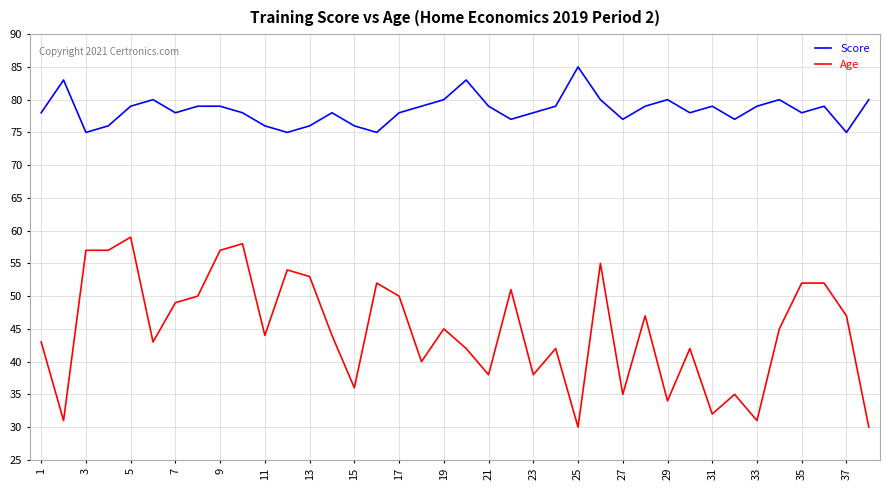

Reading left to right, transcribe all the data shown in this chart.

Score: 78	83	75	76	79	80	78	79	79	78	76	75	76	78	76	75	78	79	80	83	79	77	78	79	85	80	77	79	80	78	79	77	79	80	78	79	75	80
Age: 43	31	57	57	59	43	49	50	57	58	44	54	53	44	36	52	50	40	45	42	38	51	38	42	30	55	35	47	34	42	32	35	31	45	52	52	47	30